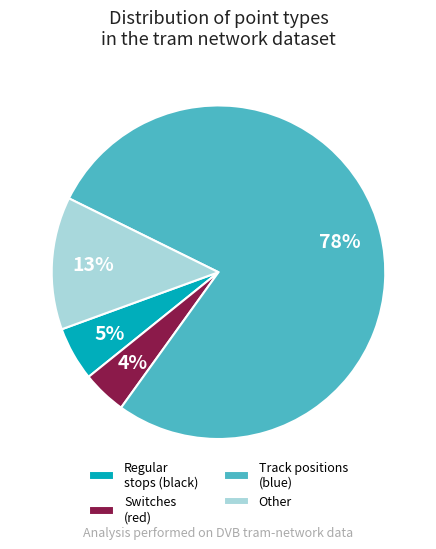

Is the sum of Regular stops (black) and Switches (red) greater than half?

No